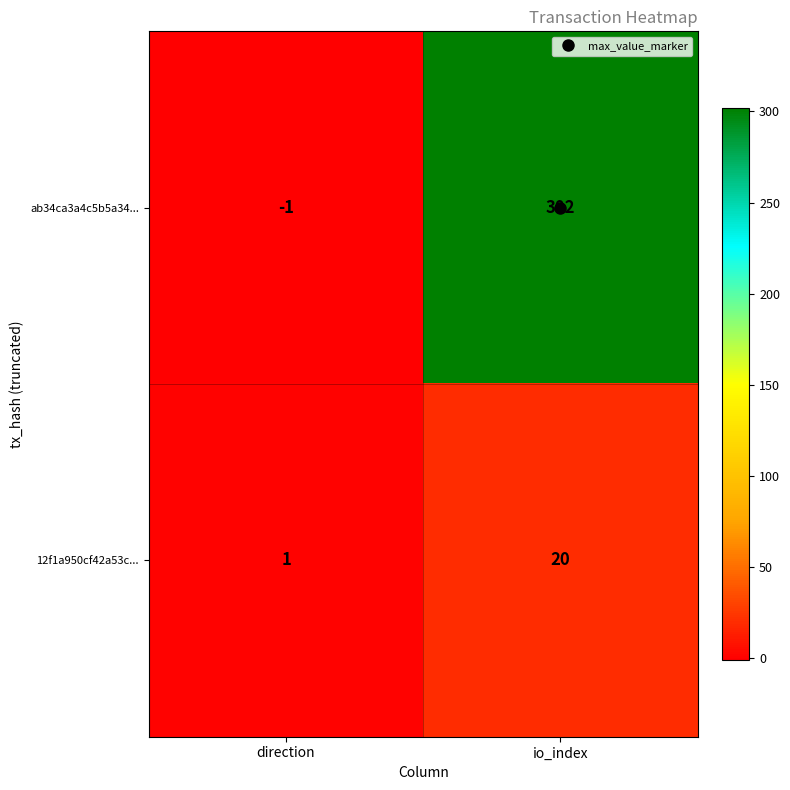

List the series in order of their overall mean, lowest first.

12f1a950cf42a53c..., ab34ca3a4c5b5a34...